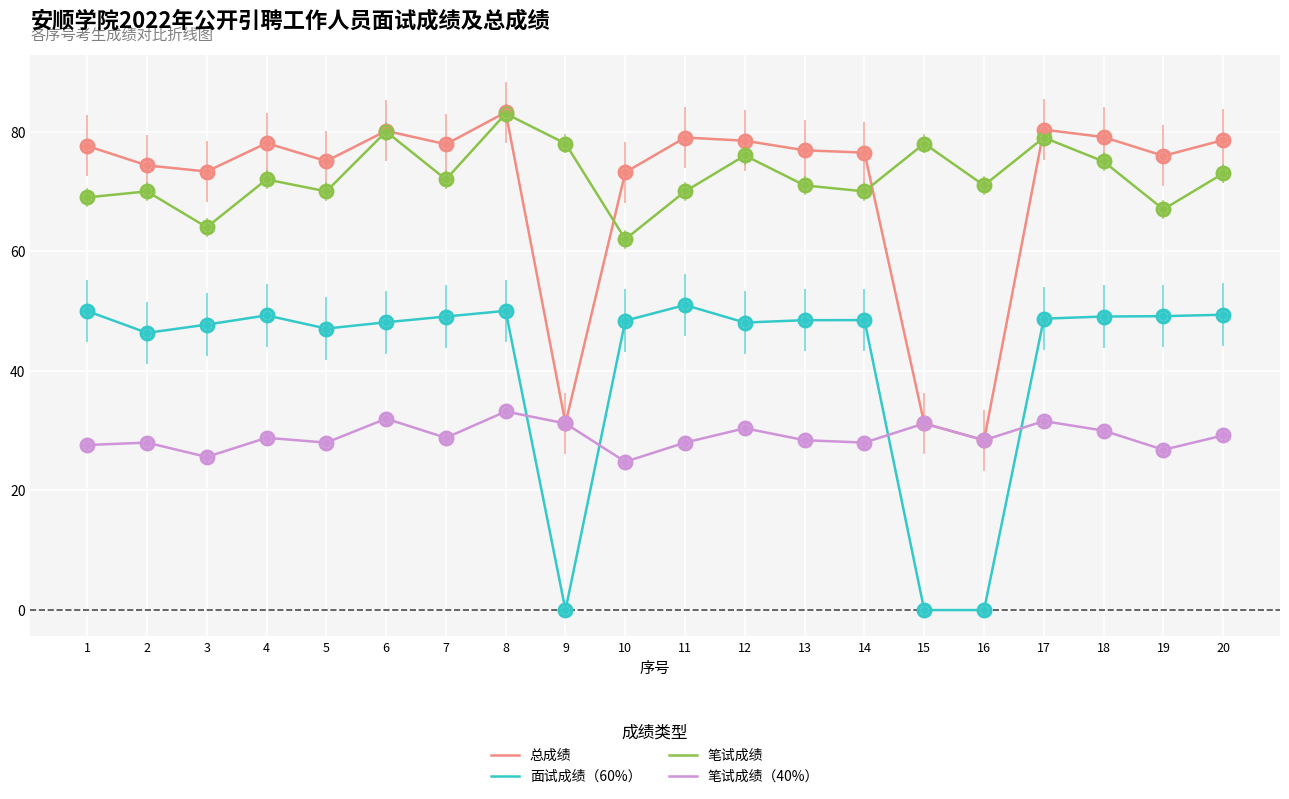

At how many categories does at least one series exceed 39?

20